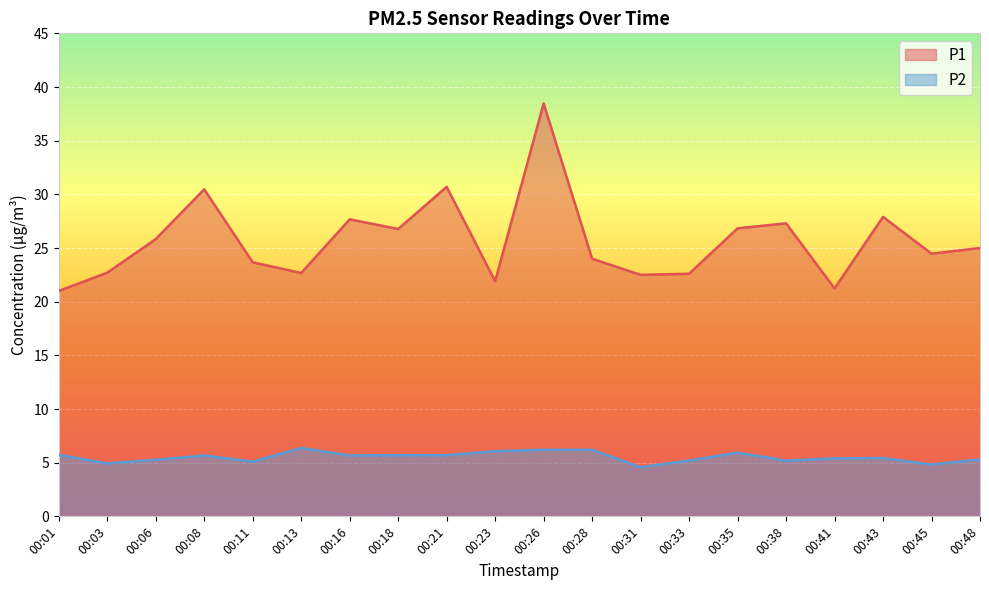

Reading left to right, transcribe all the data shown in this chart.

P1: 21.0	22.7	25.8	30.5	23.7	22.7	27.7	26.8	30.7	21.9	38.5	24.0	22.5	22.6	26.8	27.3	21.2	27.9	24.5	25.0
P2: 5.7	4.9	5.3	5.7	5.1	6.4	5.7	5.7	5.7	6.1	6.2	6.2	4.6	5.2	5.9	5.2	5.4	5.4	4.8	5.3